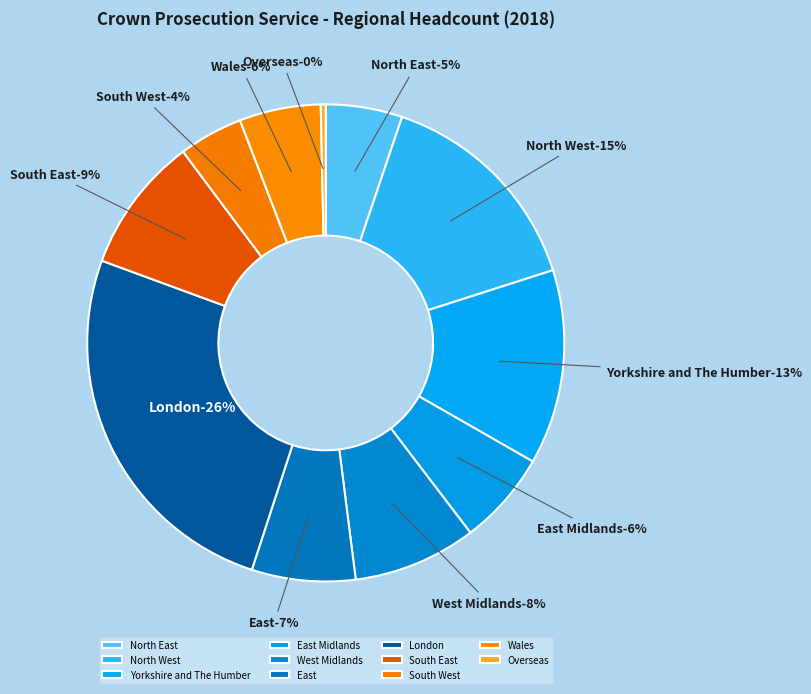

How many segments does this pie chart have?

11